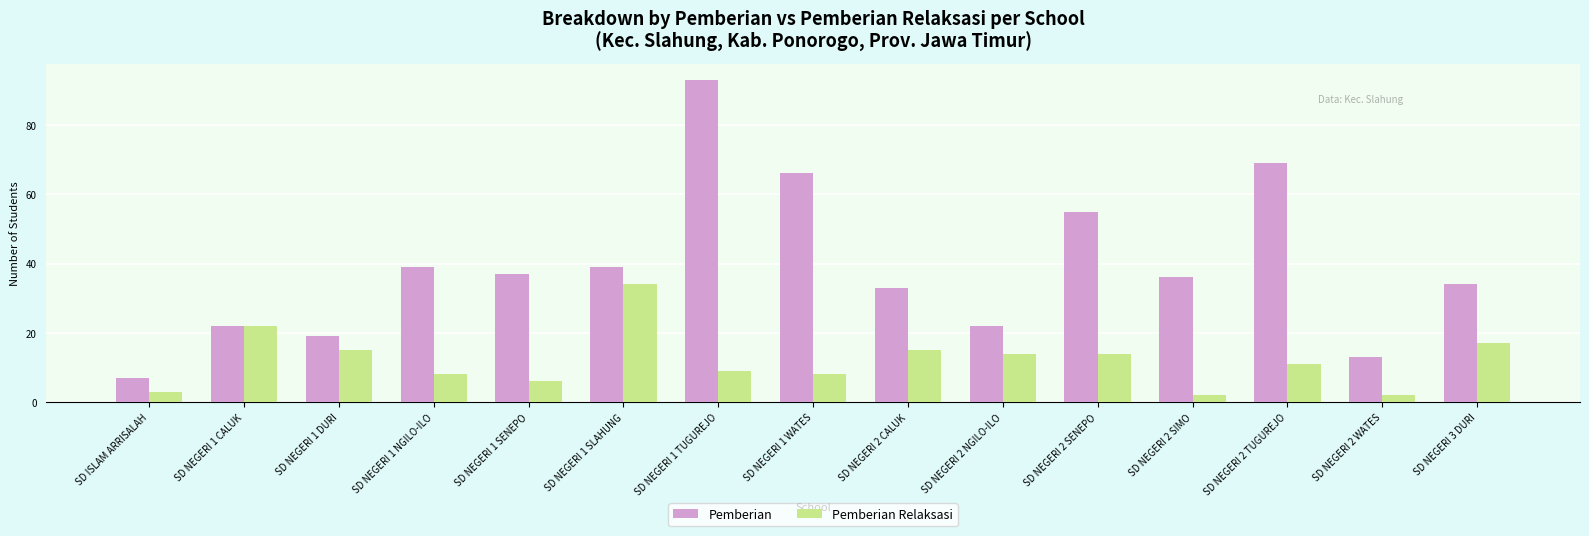

True or false: Pemberian Relaksasi has a value of 14 at SD NEGERI 2 NGILO-ILO.

True